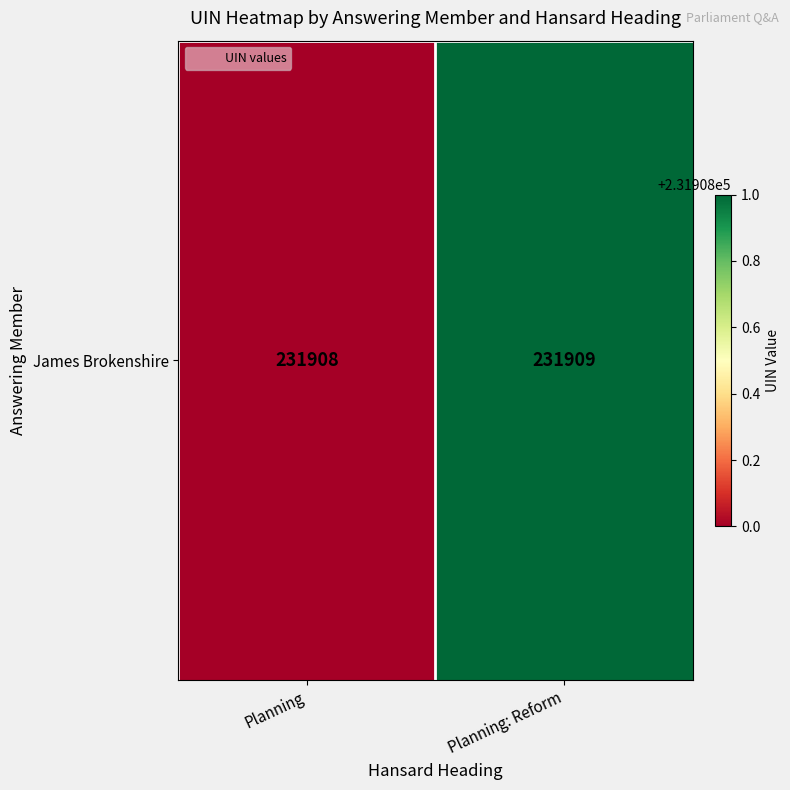

The chart shows a value of 52288 at Planning: Reform. True or false?

False